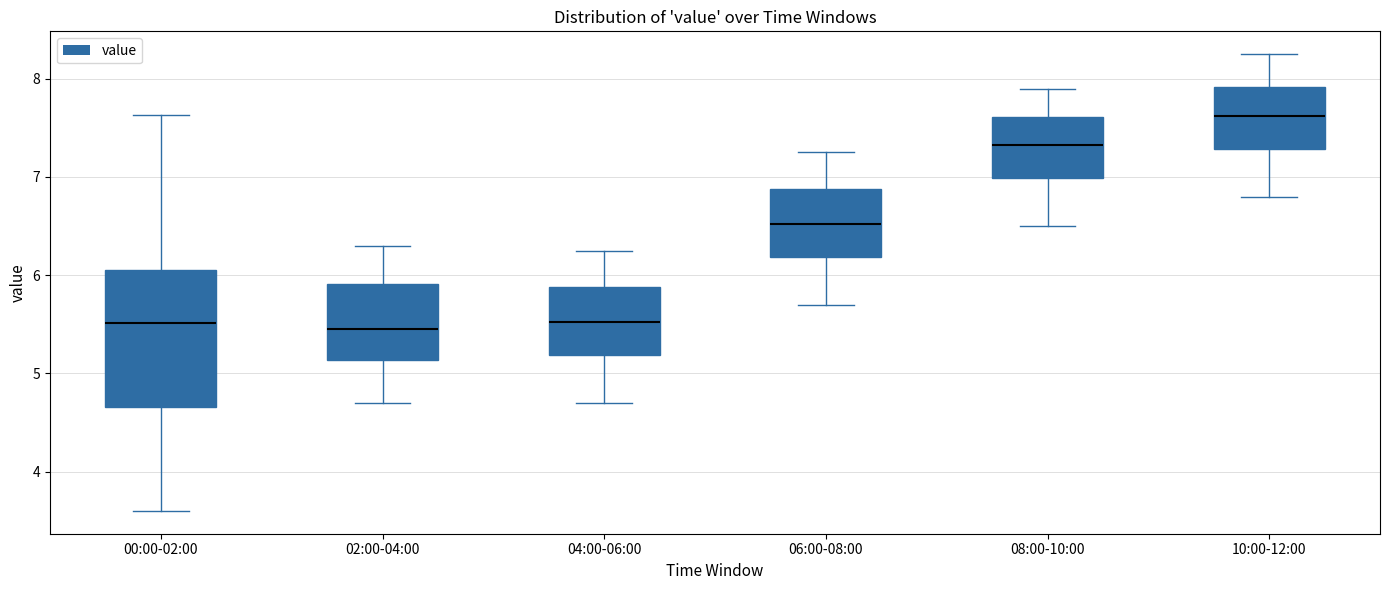

Where does the upper whisker of the box for 02:00-04:00 end on the y-axis? The values are not printed on the chart, so give them approximately, as read against the axis.

6.3